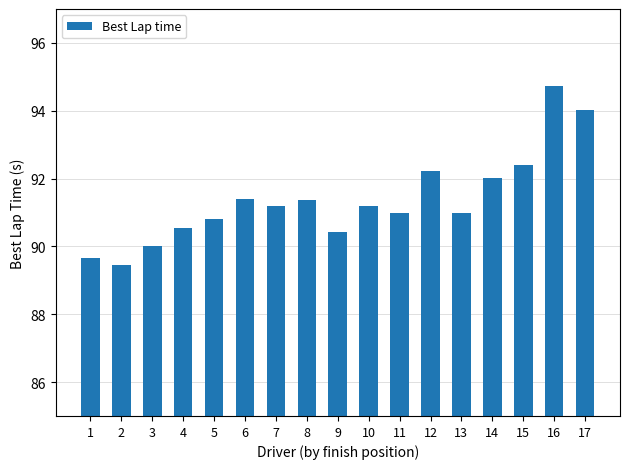

Are the bars horizontal?

No